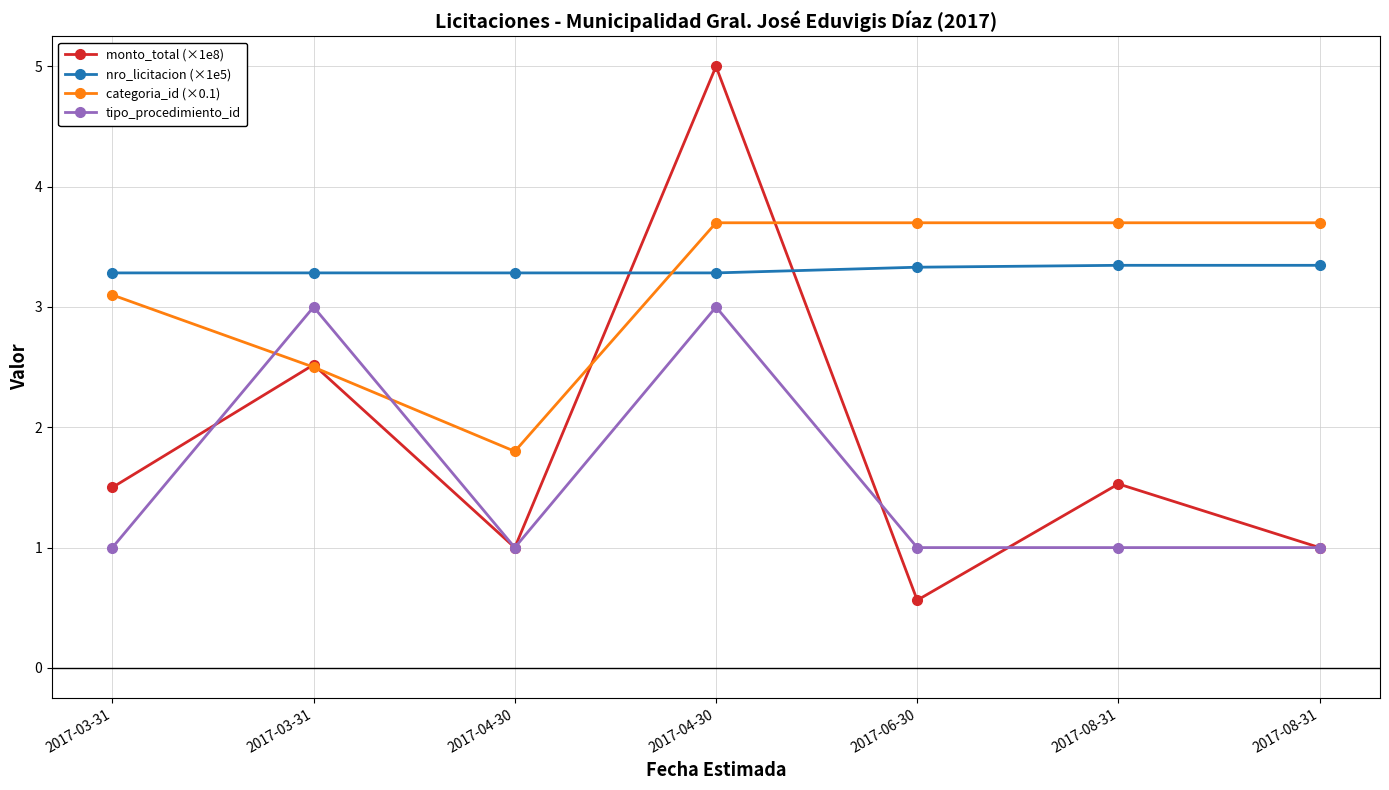

In monto_total (×1e8), how many points are lower than both neighbors (excluding endpoints)?

2